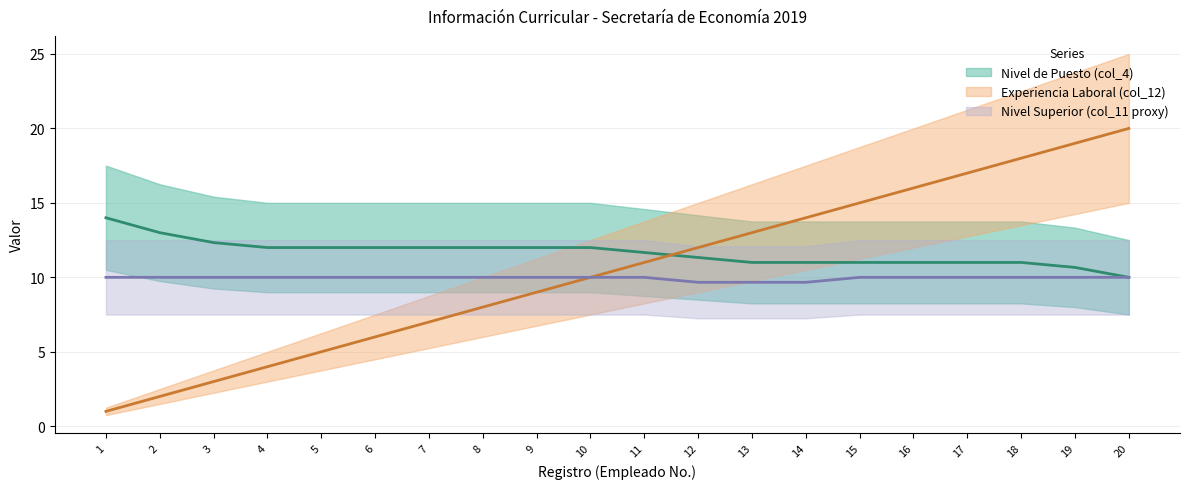

Between 9 and 15, which series saw the biggest shift?

Experiencia Laboral (col_12)